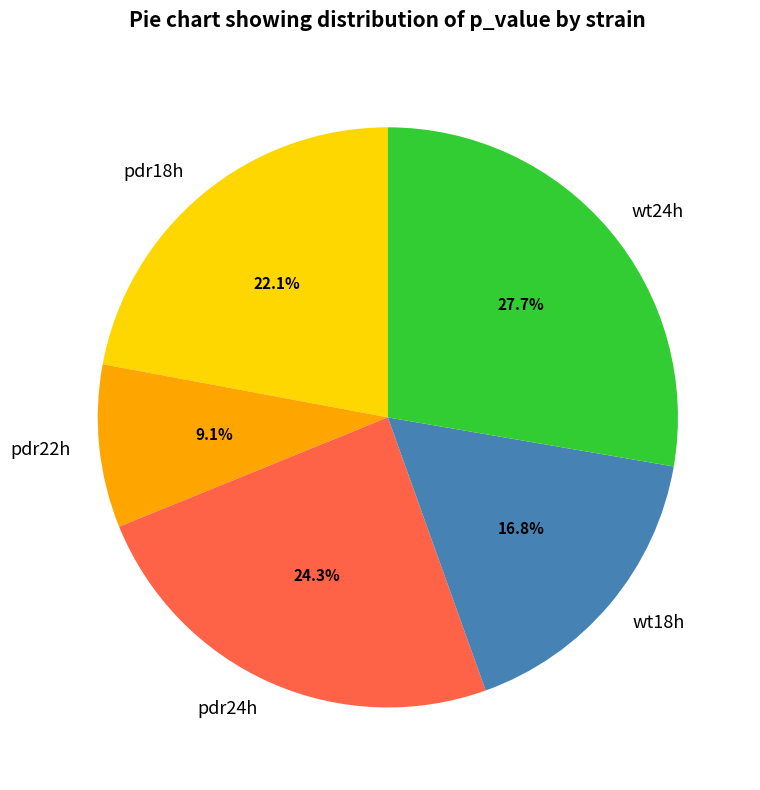

Which slice is the largest?

wt24h